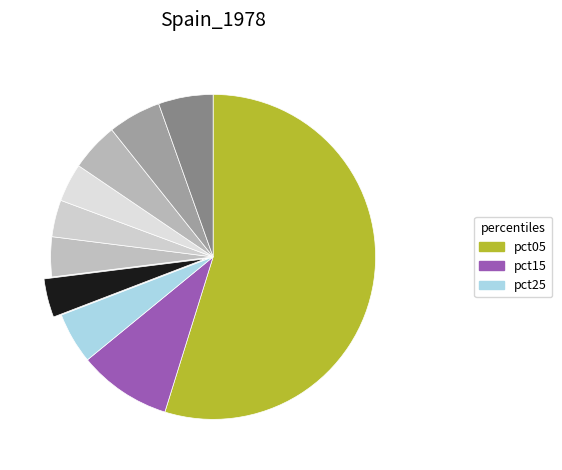

Which slice represents more than half of the pie?

pct05